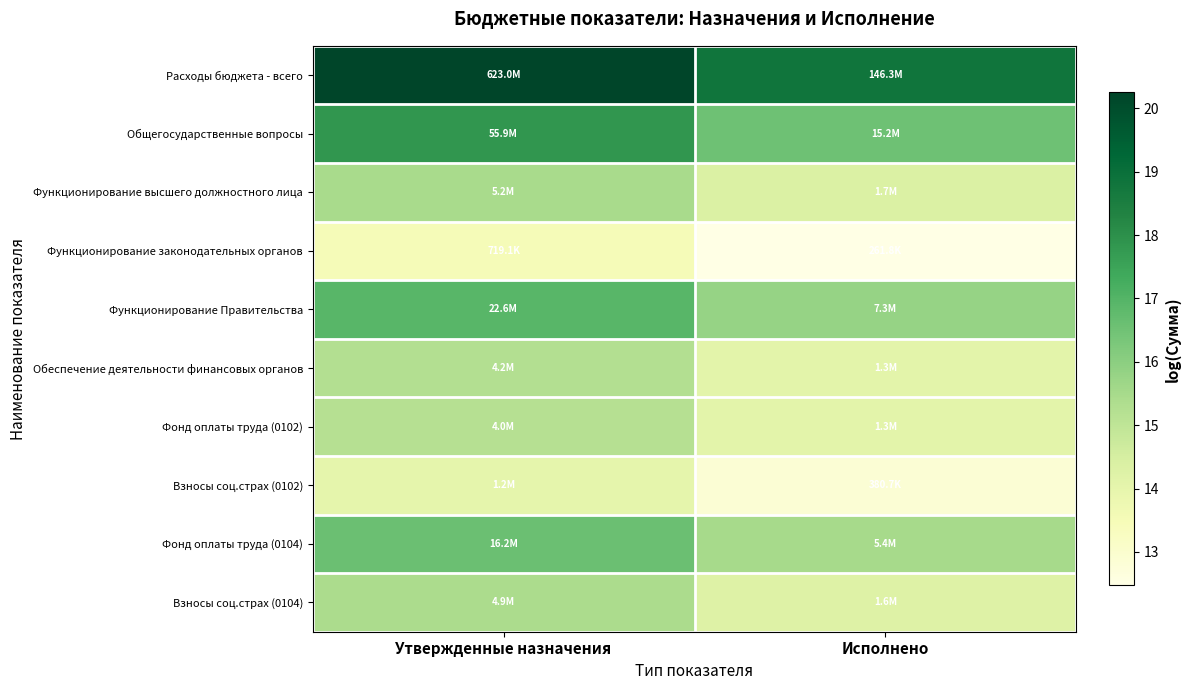

Which series has the largest range (max minus min)?

Расходы бюджета - всего